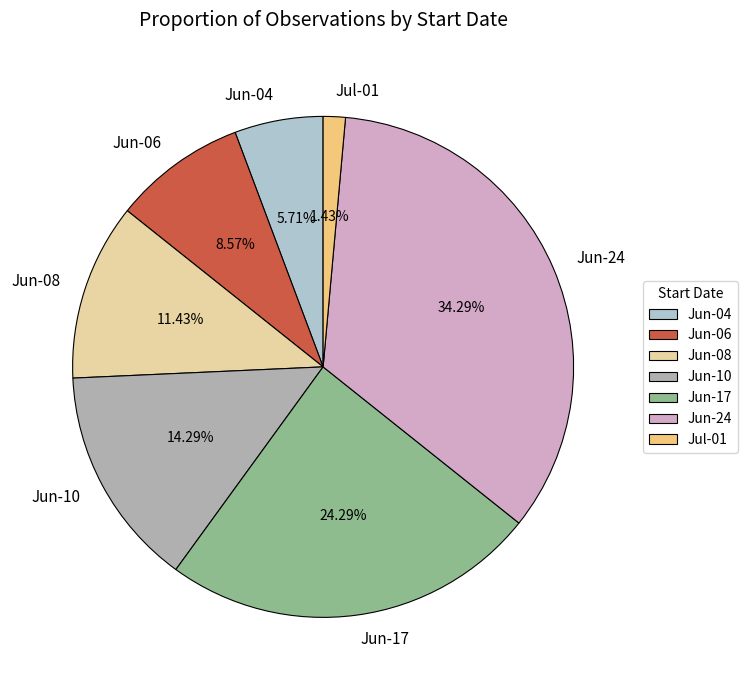

Between Jun-24 and Jun-08, which is larger?

Jun-24